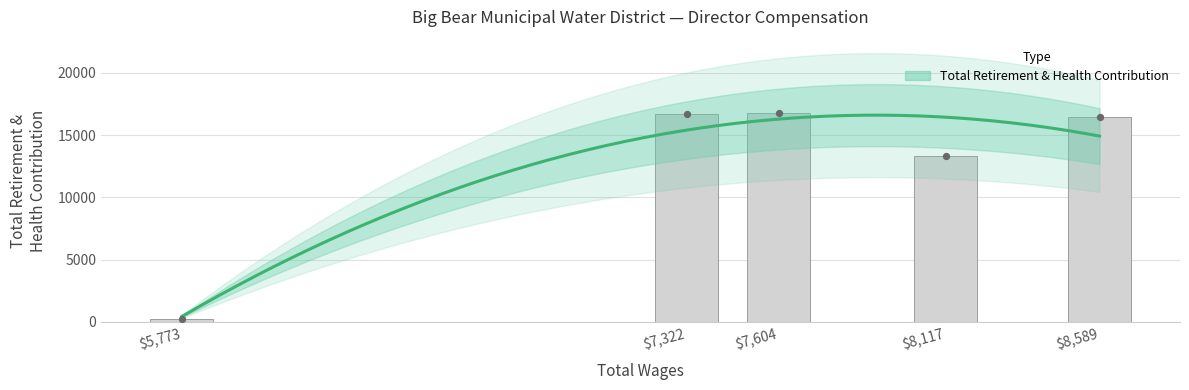

Between 5773.0 and 7322.0, which is larger?

7322.0